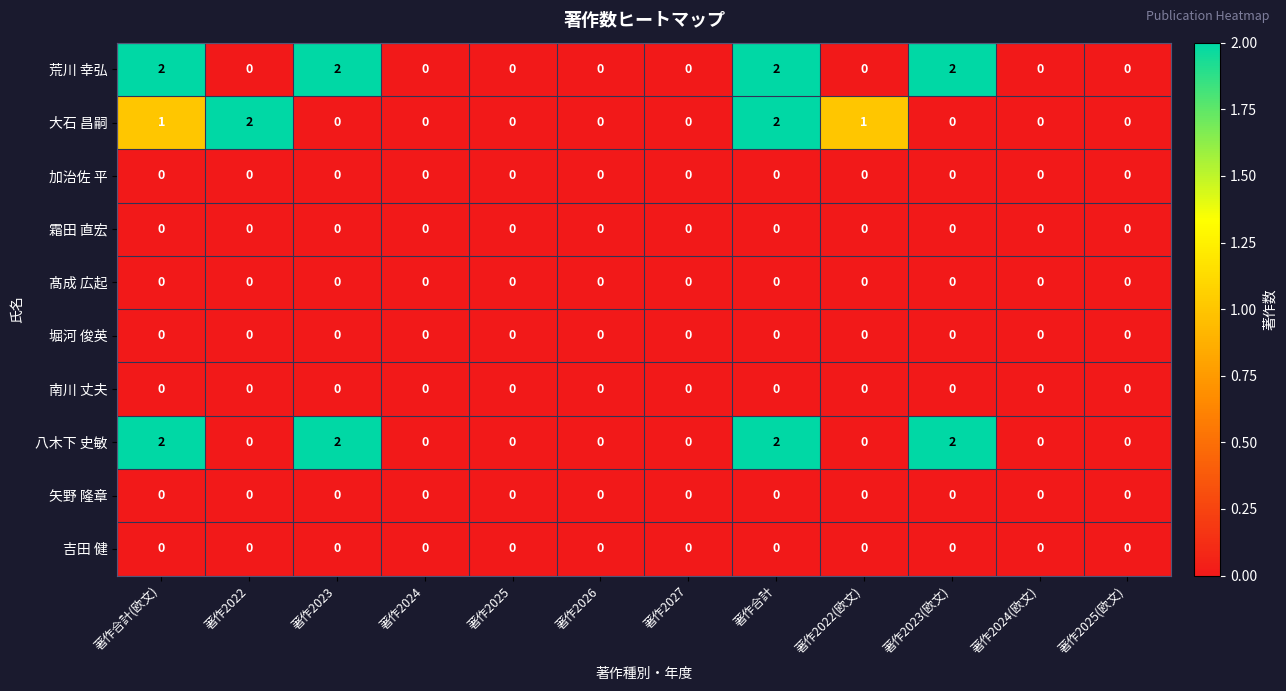

Is it true that 吉田 健 equals 0 at 著作合計(欧文)?

True